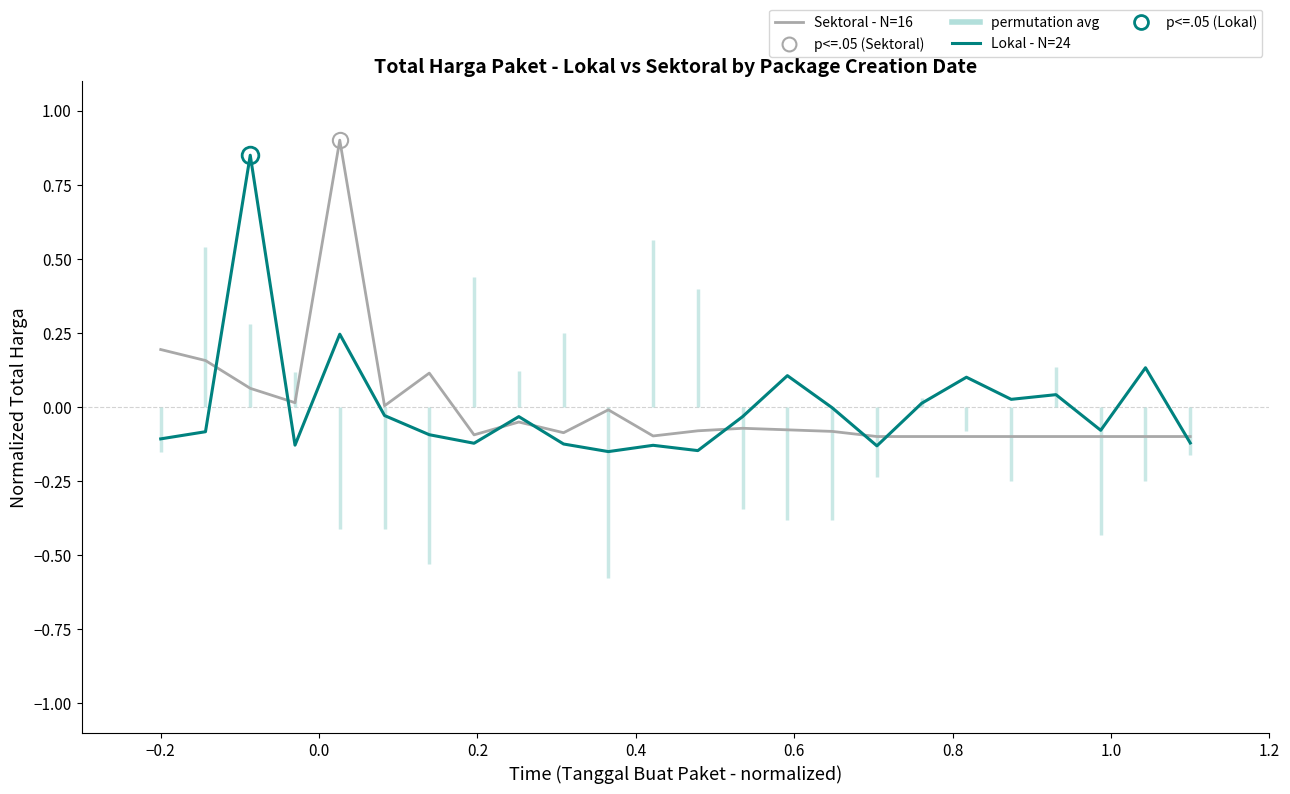

How many positive values does the Lokal (N=24) series have?

8